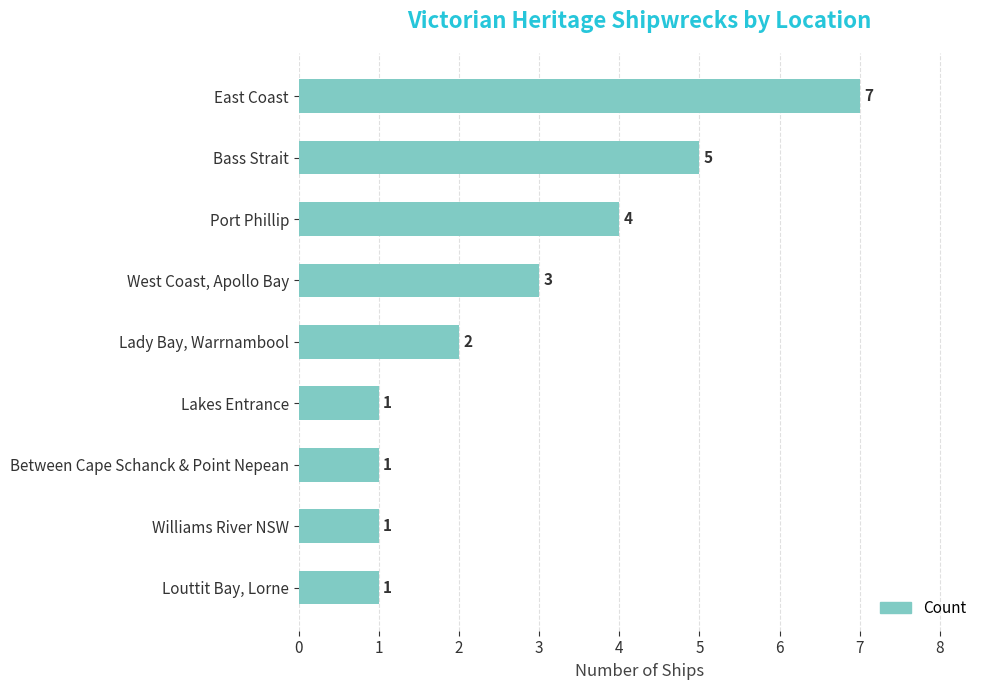

What is the average value?

3